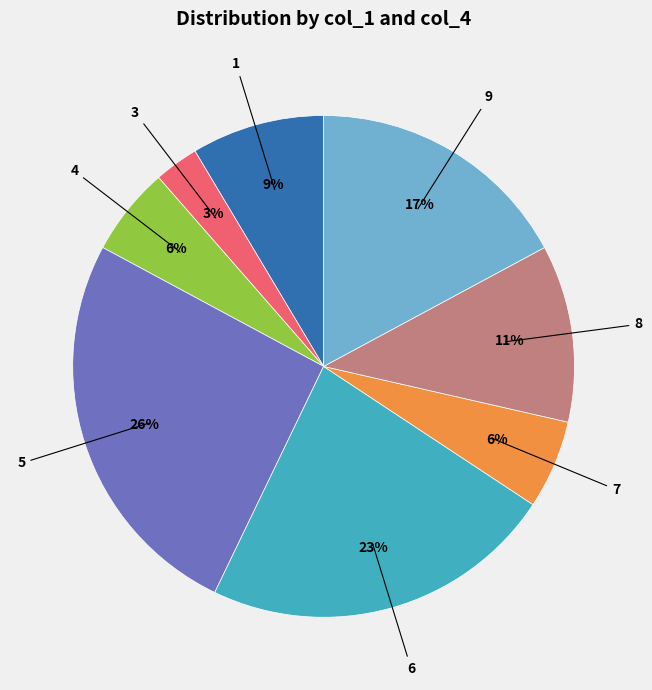

Does 1 account for over 50% of the chart?

No